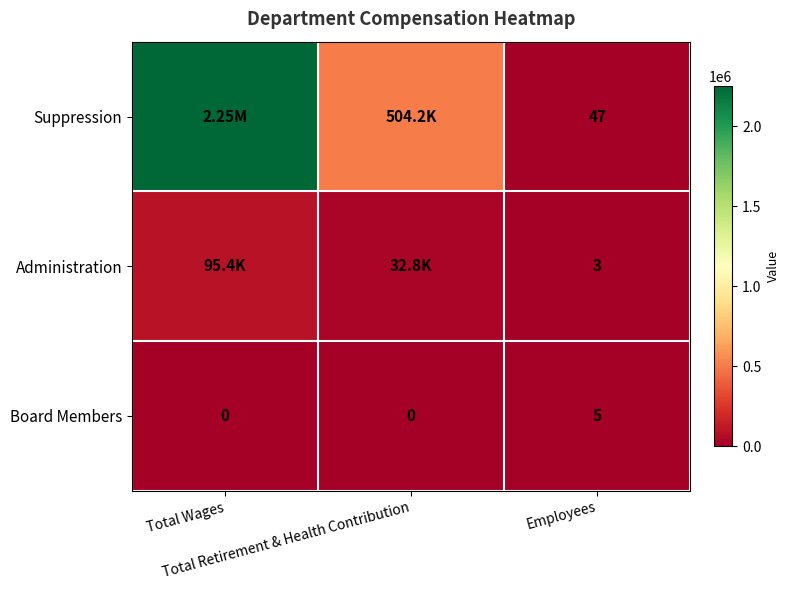

At how many categories does at least one series exceed 53503?

2